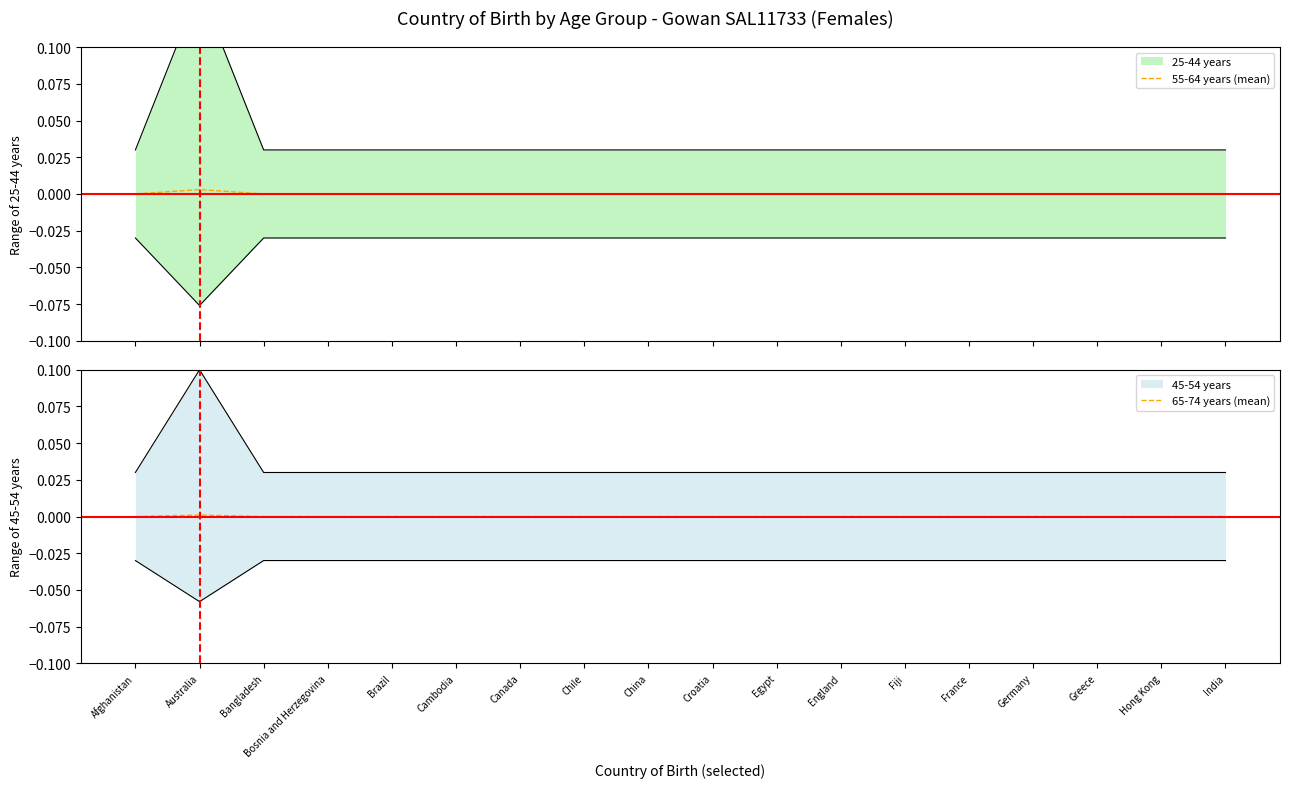

True or false: 55-64 years (mean) and 65-74 years (mean) intersect in this chart.

False